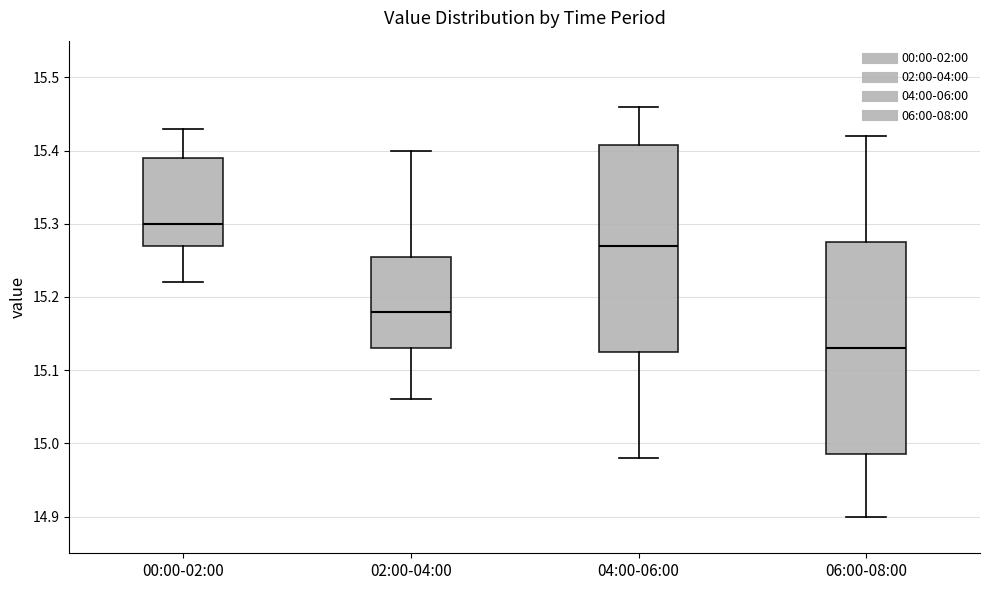

Reading left to right, read every box against the y-axis: the position of its median line, the range the box covers, and the ends of its whiskers. The values are not printed on the chart, so give them approximately, as read against the axis.

00:00-02:00: median 15.30, box 15.27 to 15.39, whiskers 15.22 to 15.43
02:00-04:00: median 15.18, box 15.13 to 15.26, whiskers 15.06 to 15.40
04:00-06:00: median 15.27, box 15.13 to 15.41, whiskers 14.98 to 15.46
06:00-08:00: median 15.13, box 14.99 to 15.28, whiskers 14.90 to 15.42